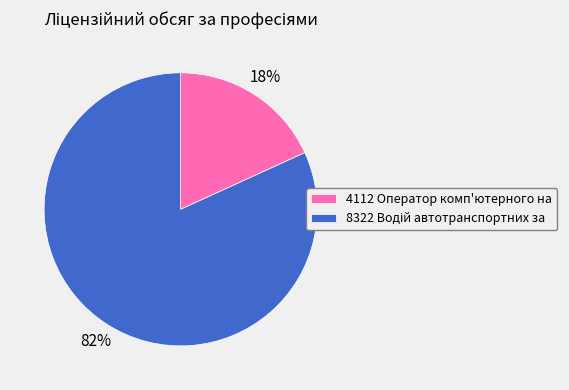

To the nearest percent, what is the average slice percentage?

50%